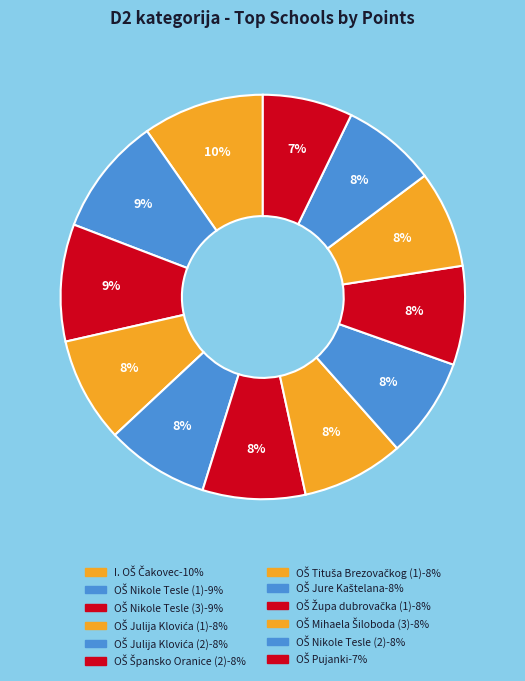

Count the number of slices in the pie.

12